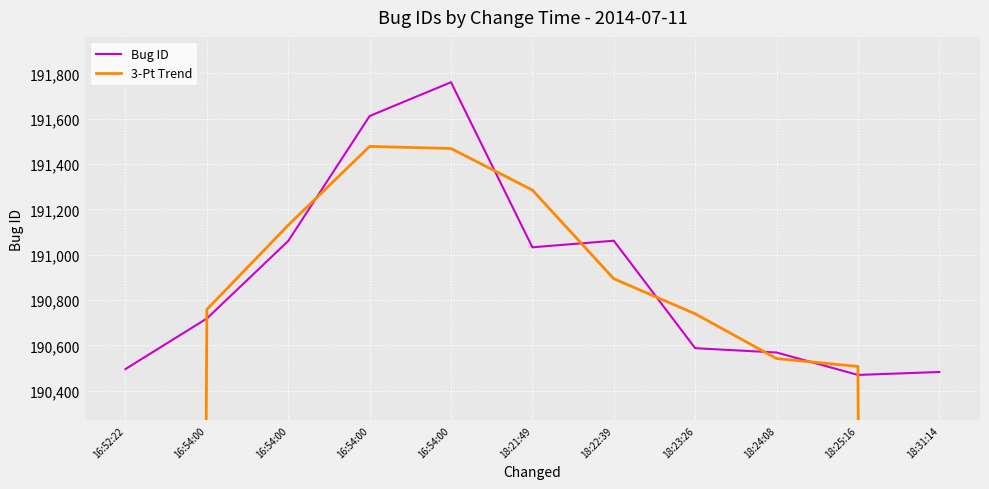

What is the label of the 5th point from the left?

16:54:00